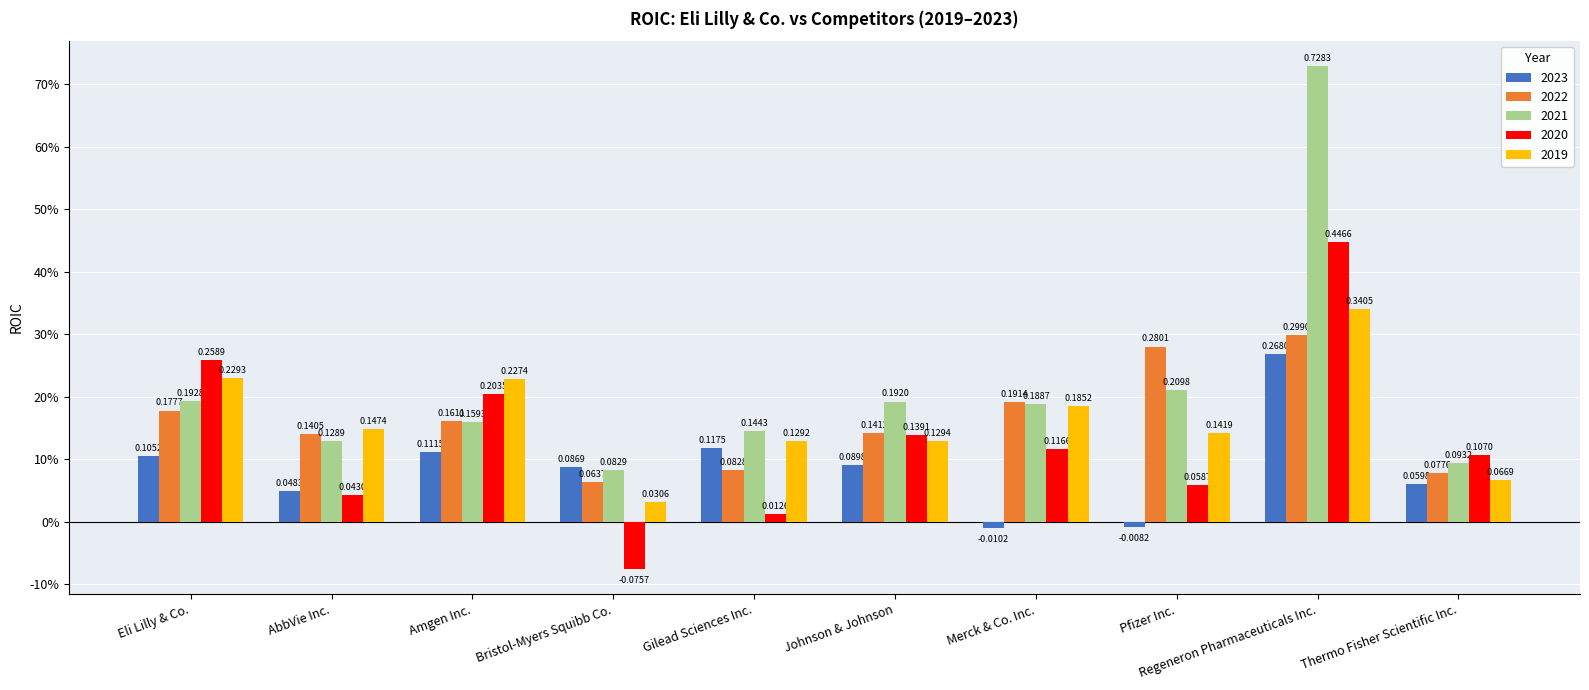

What is the highest value of the 2020 series?

0.4